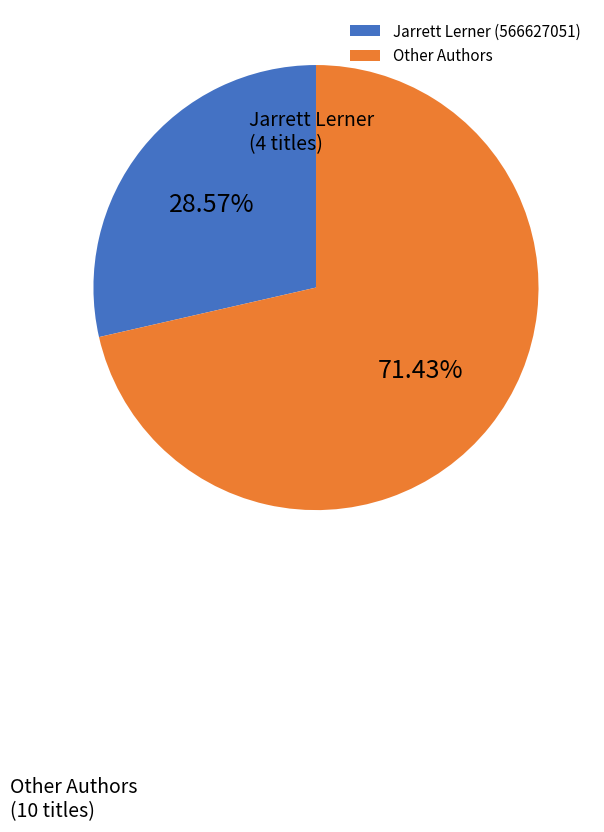

Rank the categories by value from lowest to highest.

Jarrett Lerner (566627051), Other Authors